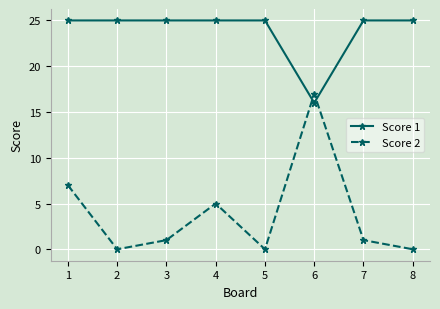

True or false: Score 2 has more than 1 points higher than both neighbors.

True